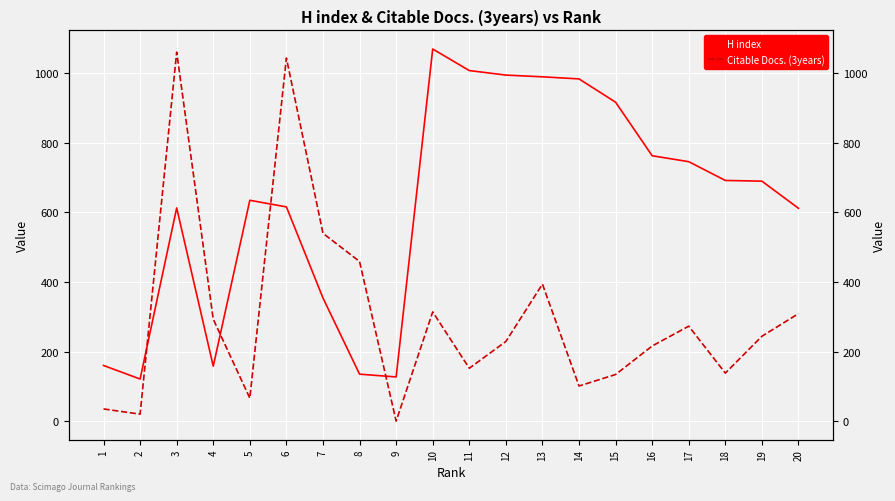

Reading right to left, list all the values displayed in this chart.

H index: 612	690	692	746	763	917	984	990	995	1008	1070	127	135	354	616	635	158	613	121	160
Citable Docs. (3years): 309	244	138	273	216	134	101	394	229	152	314	0	459	540	1044	66	293	1061	20	35